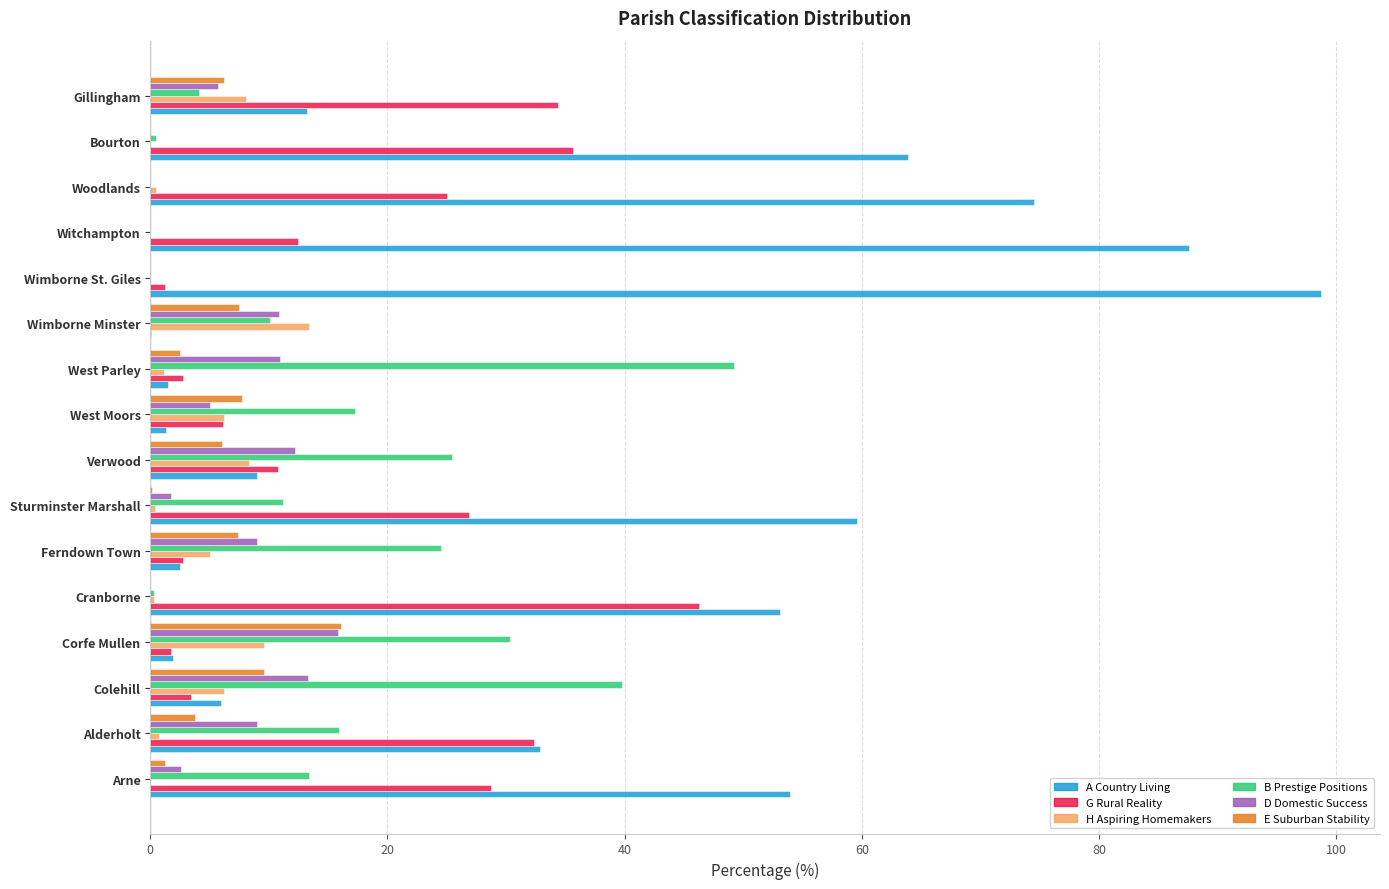

Which series has the widest spread of values?

A Country Living